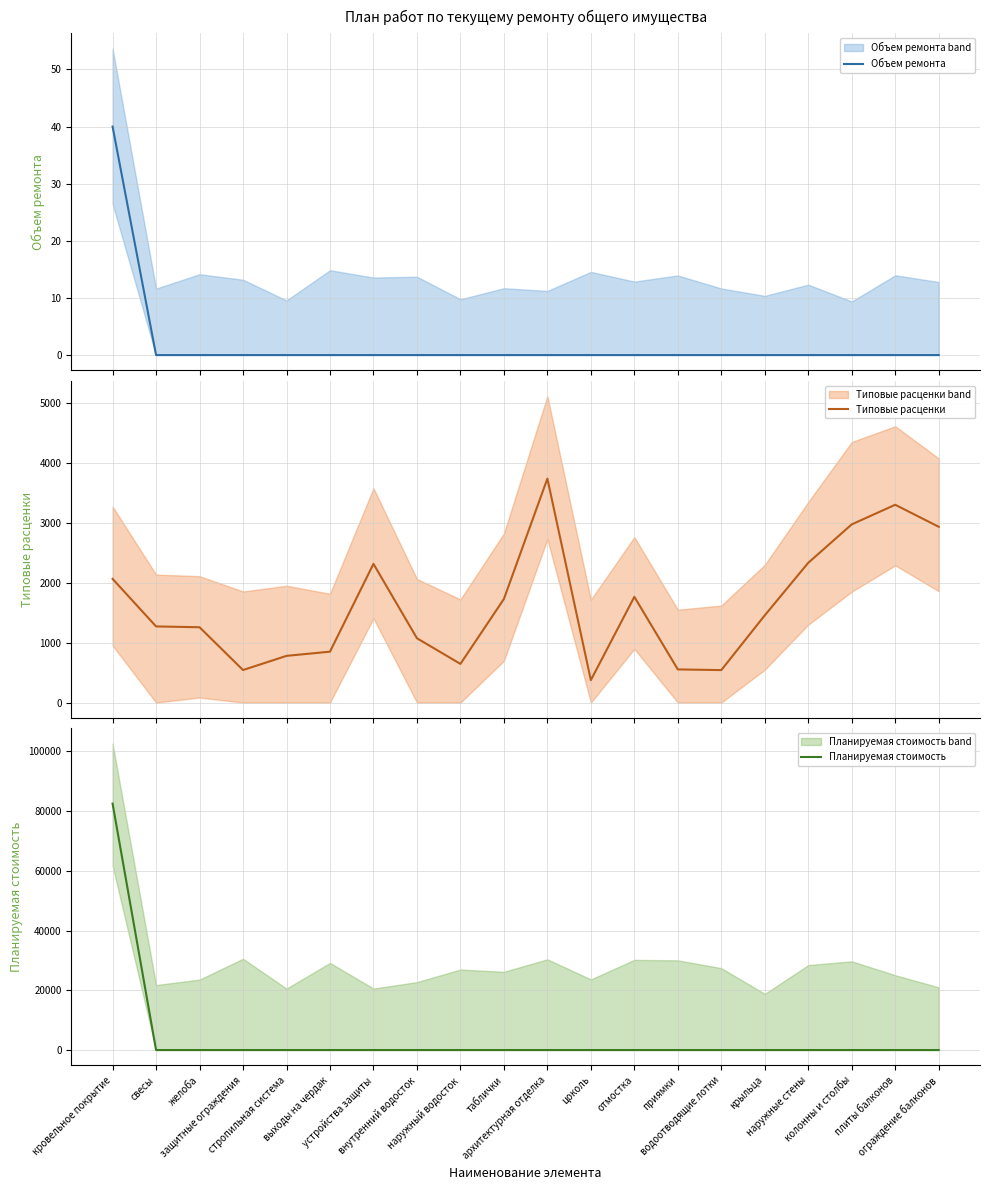

After their last crossing, which series has the higher values: Типовые расценки or Планируемая стоимость?

Типовые расценки